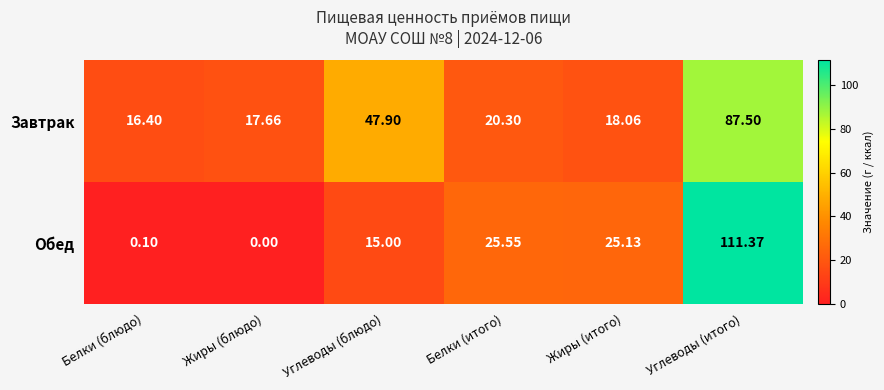

At which category does the chart reach its peak across all series?

Углеводы (итого)